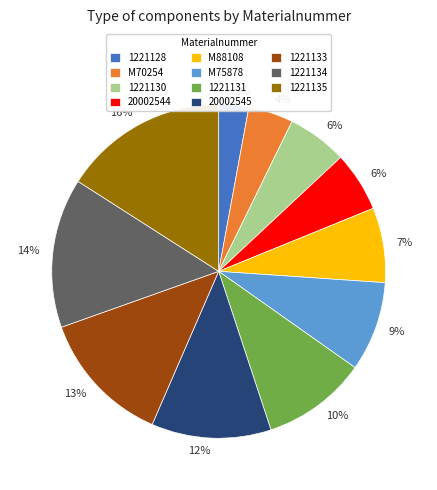

Which category has the biggest portion of the pie?

1221135